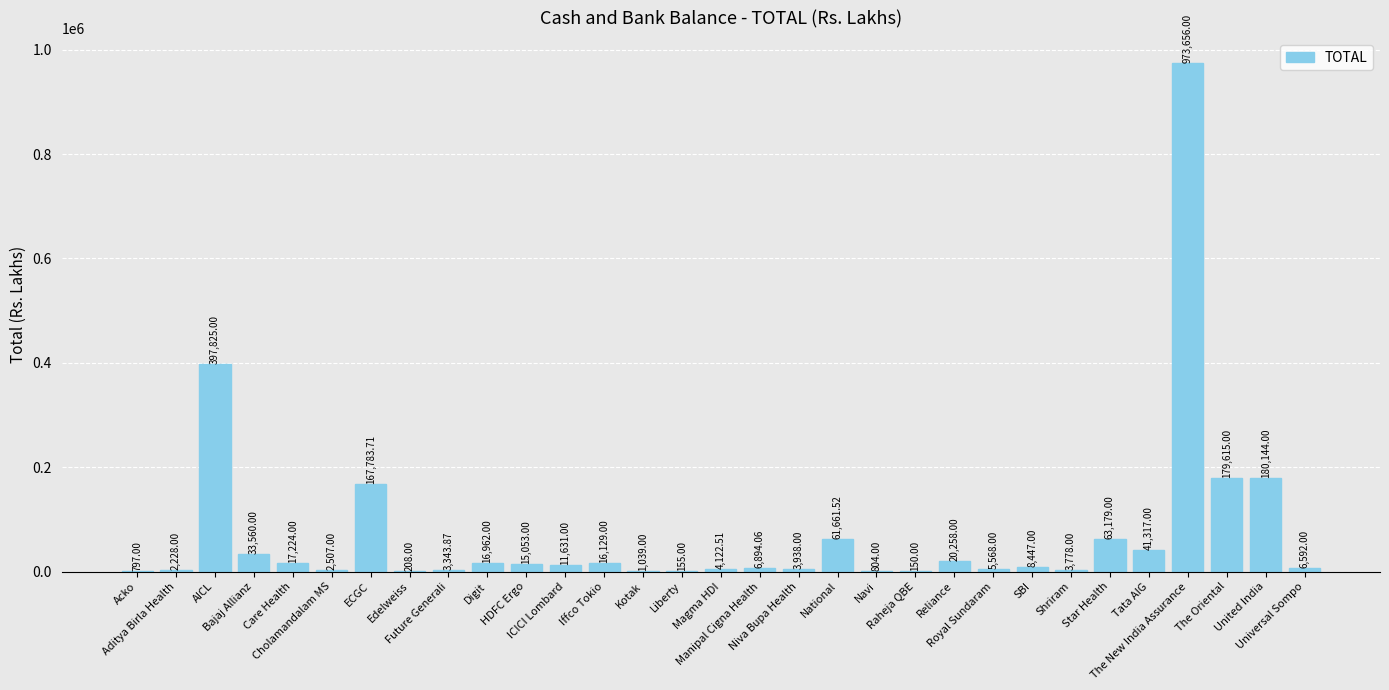

Reading left to right, extract all data points from this chart.

Acko=797.0	Aditya Birla Health=2228.0	AICL=397825.0	Bajaj Allianz=33560.0	Care Health=17224.0	Cholamandalam MS=2507.0	ECGC=167783.7	Edelweiss=208.0	Future Generali=3343.9	Digit=16962.0	HDFC Ergo=15053.0	ICICI Lombard=11631.0	Iffco Tokio=16129.0	Kotak=1039.0	Liberty=155.0	Magma HDI=4122.5	Manipal Cigna Health=6894.1	Niva Bupa Health=3938.0	National=61661.5	Navi=804.0	Raheja QBE=150.0	Reliance=20258.0	Royal Sundaram=5568.0	SBI=8447.0	Shriram=3778.0	Star Health=63179.0	Tata AIG=41317.0	The New India Assurance=973656.0	The Oriental=179615.0	United India=180144.0	Universal Sompo=6592.0